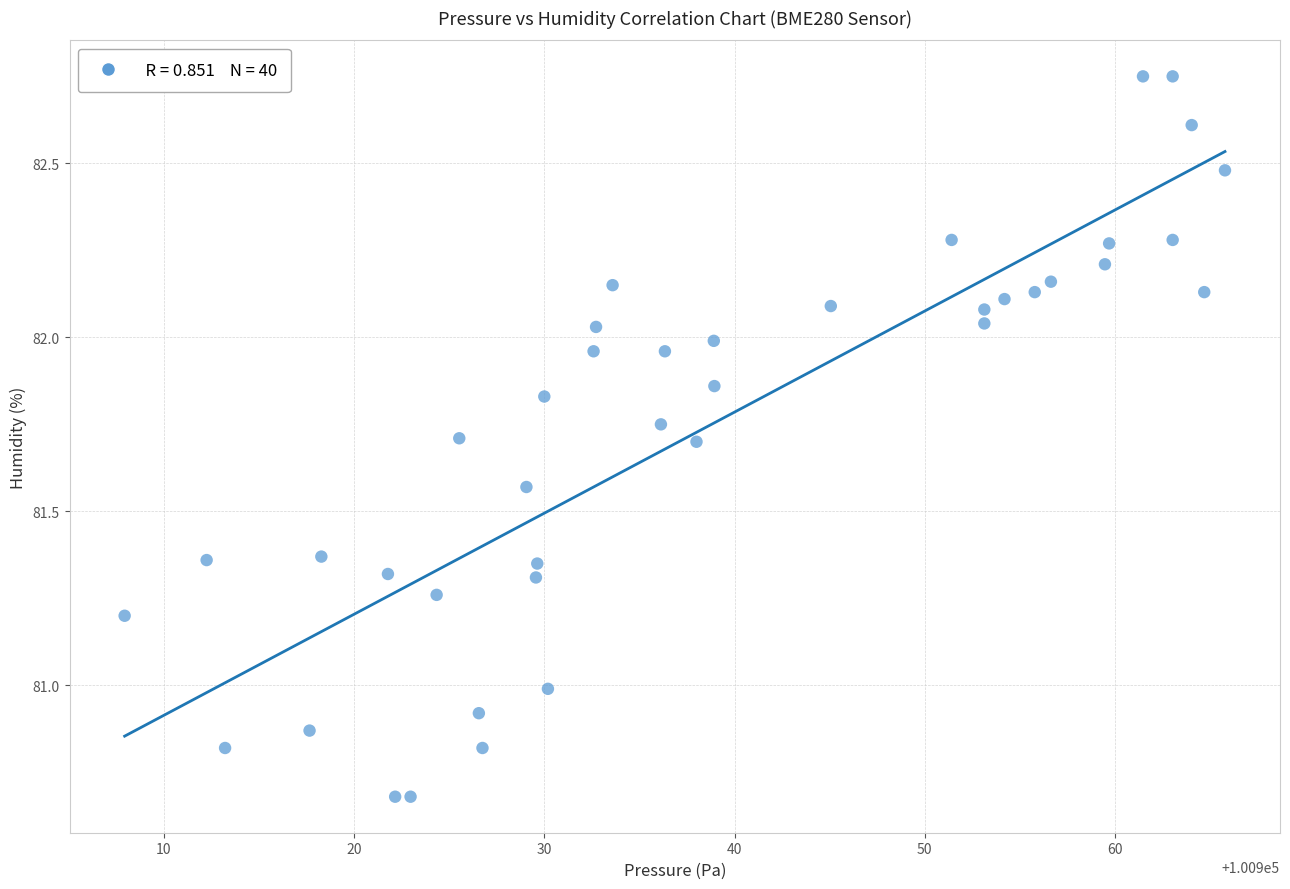

What is the range of X values (max minus min)?

57.8